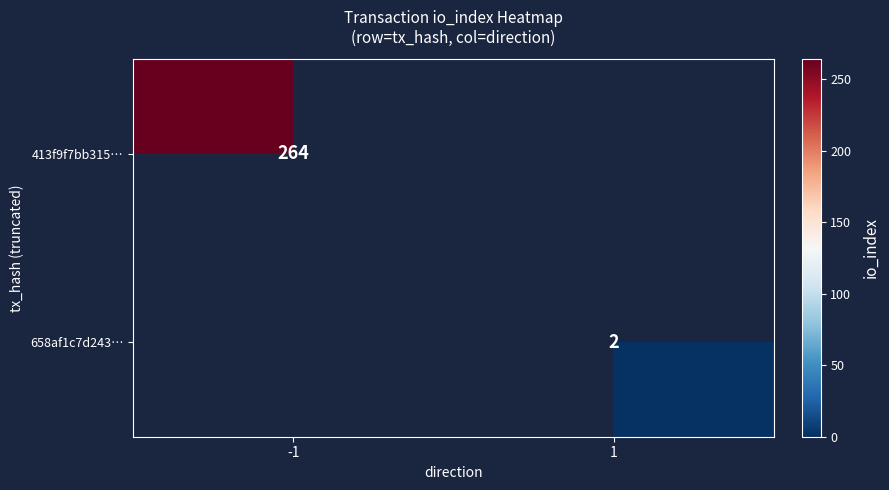

Is it true that 658af1c7d243… equals 2 at 1?

True